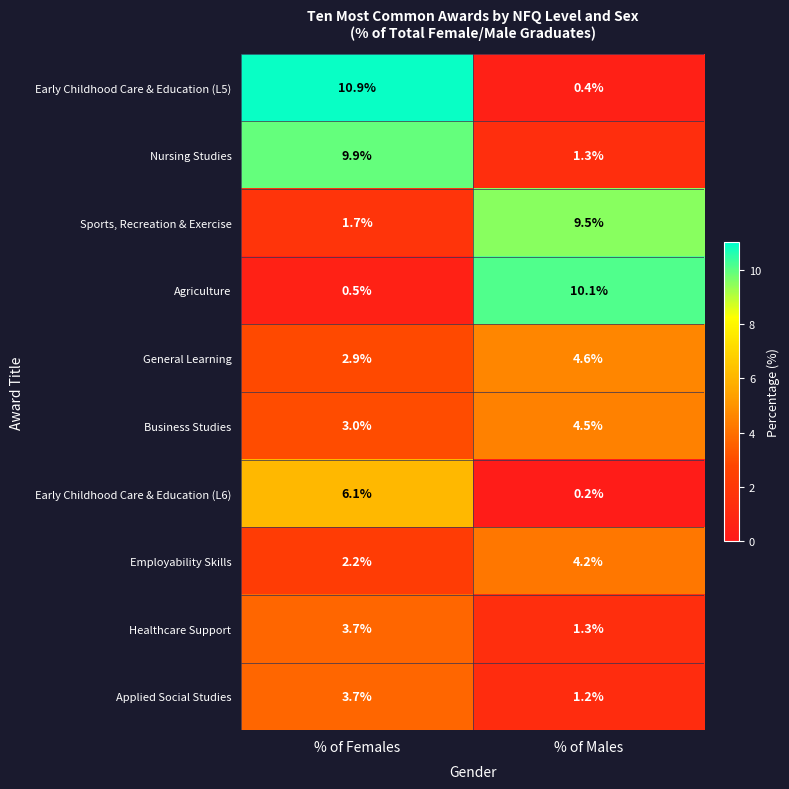

What is the sum of all Healthcare Support values?

5.0